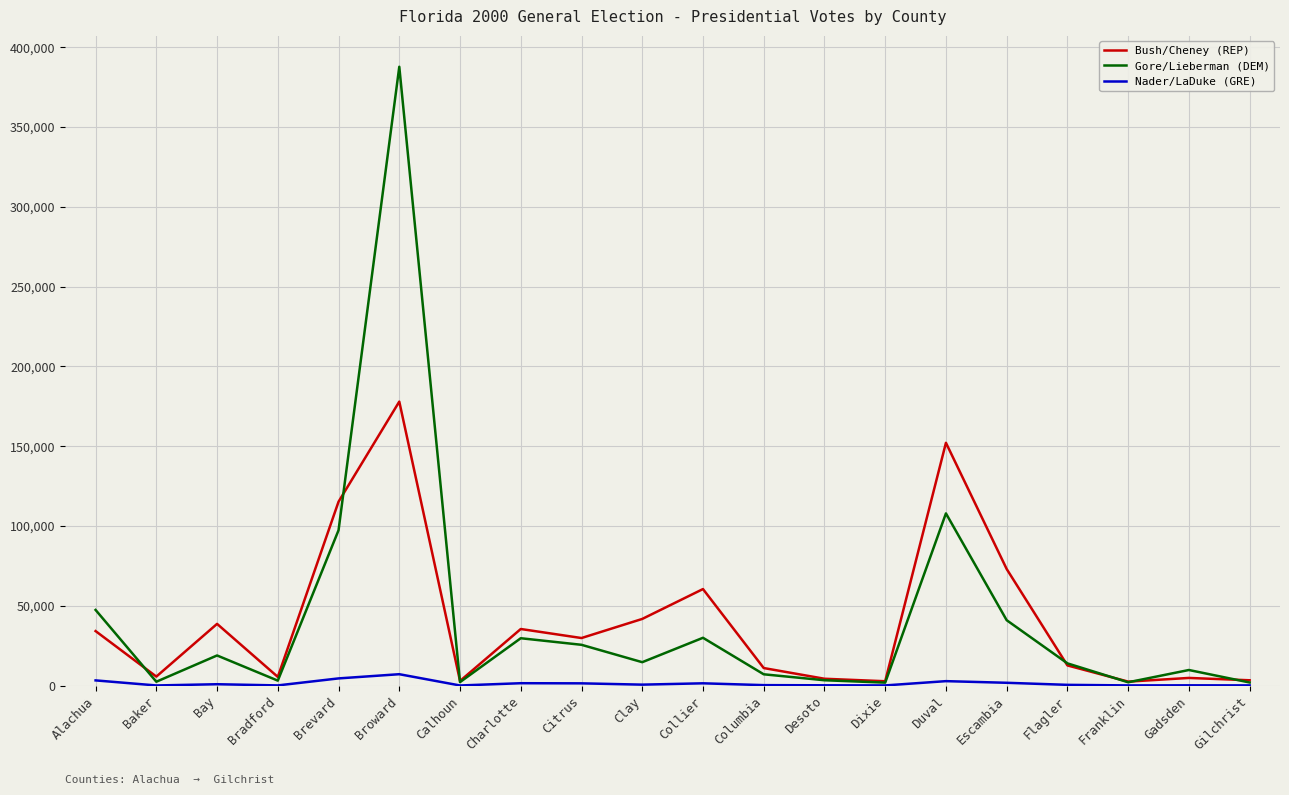

At which category is the sum across all series the highest?

Broward